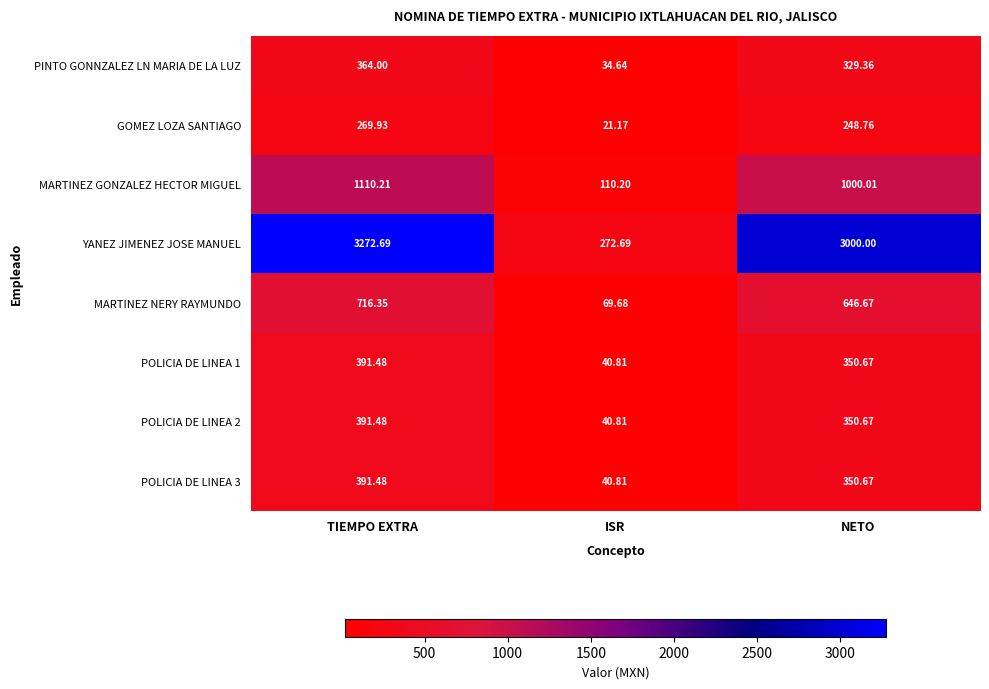

Where is YANEZ JIMENEZ JOSE MANUEL nearest to the value 1772?

NETO